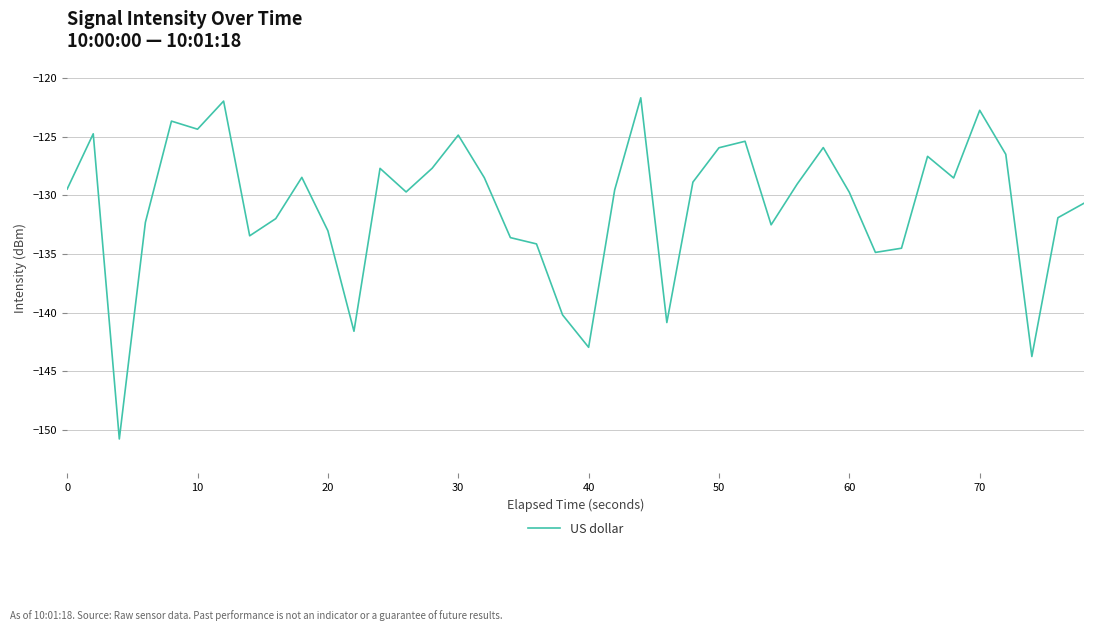

How many lines are shown in the chart?

1